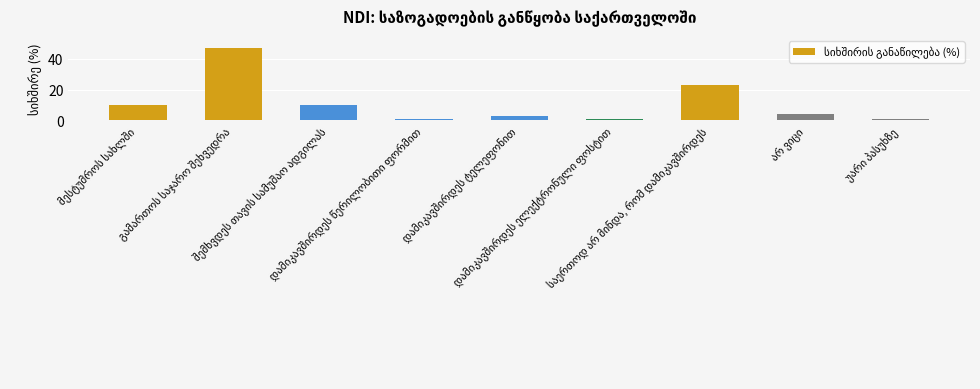

Reading left to right, transcribe all the data shown in this chart.

10	47	10	1	3	1	23	4	1